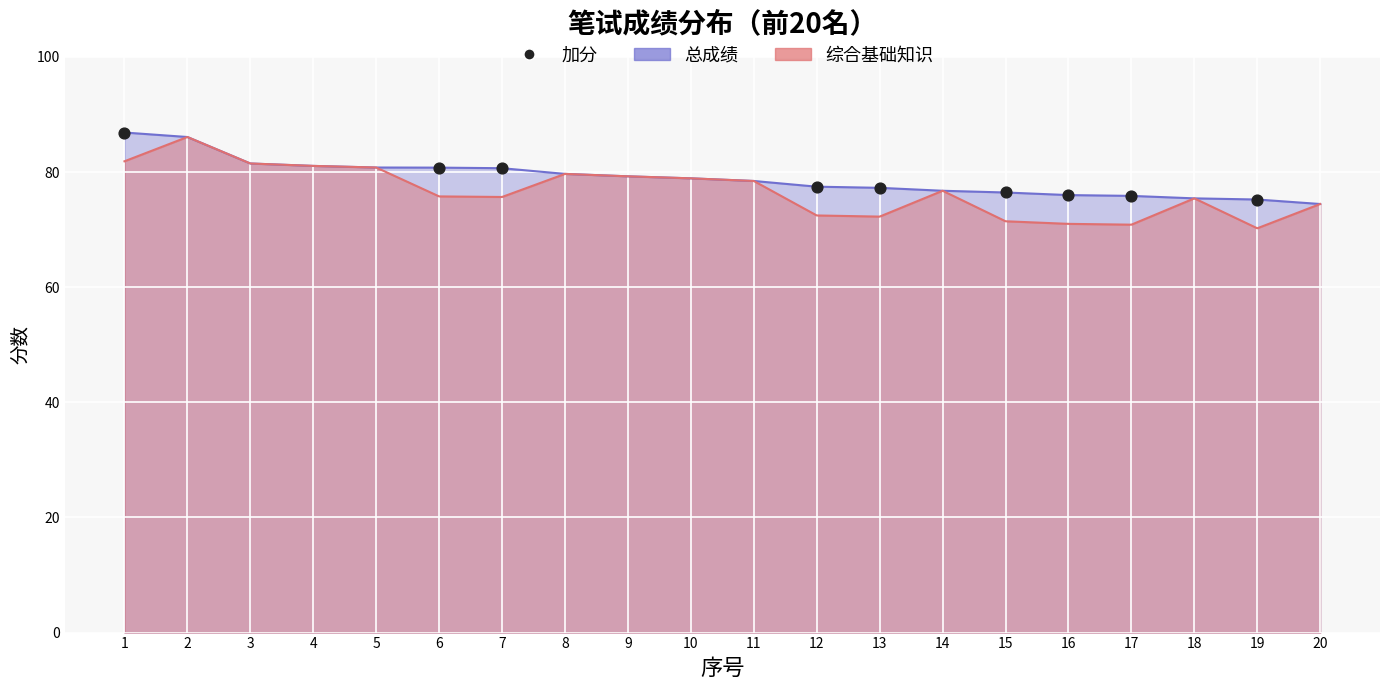

Which has a higher value, 19 or 13?

13